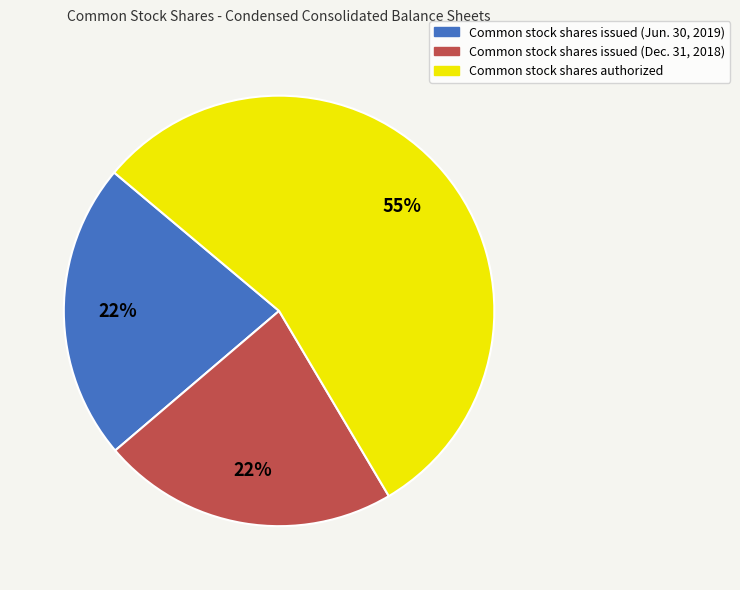

What percentage is the Common stock shares issued (Jun. 30, 2019) slice, to the nearest percent?

22%